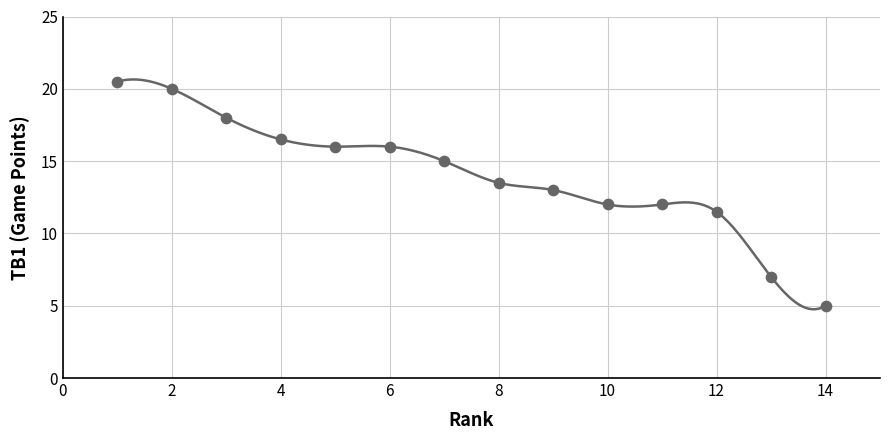

What is the range of Y values (max minus min)?

15.5